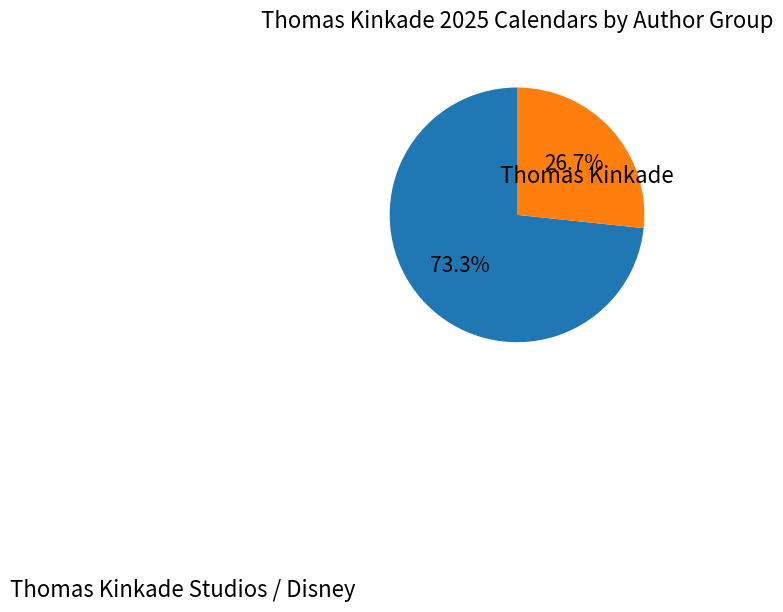

Is there a majority slice in this chart?

Yes